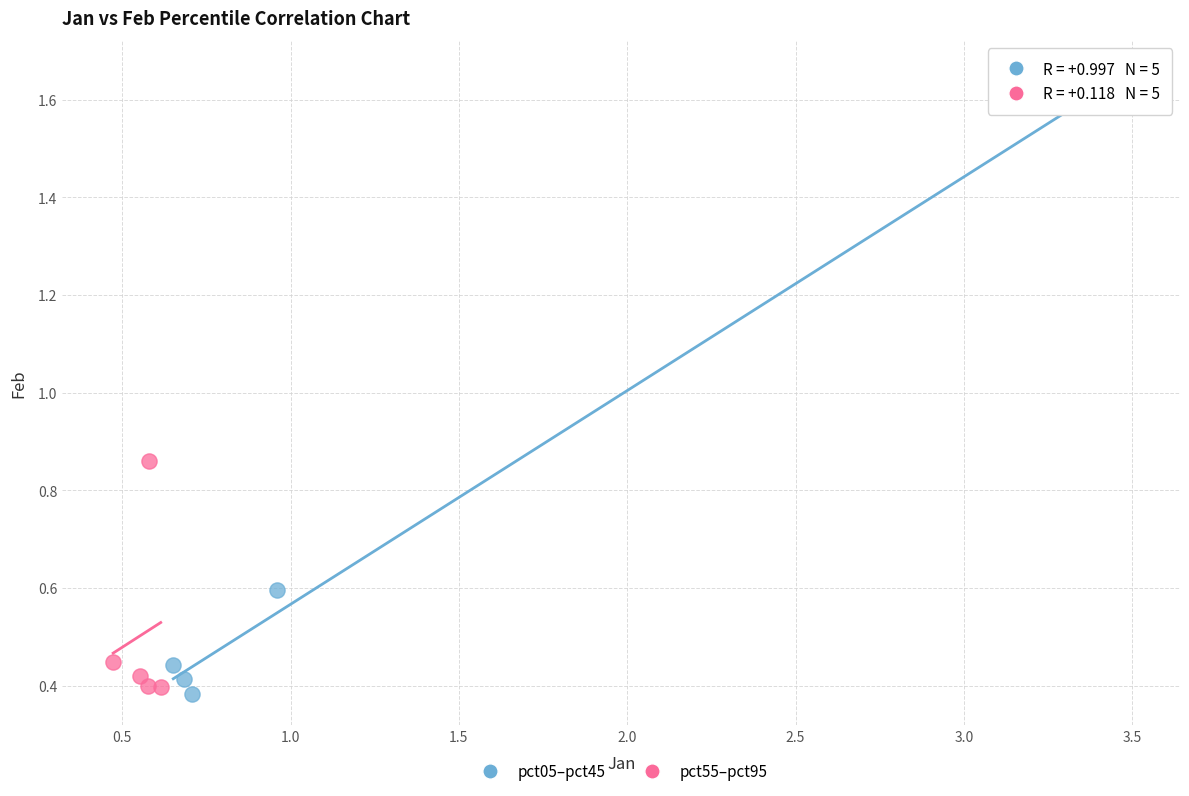

What are all the series names shown in the legend?

pct05–pct45, pct55–pct95